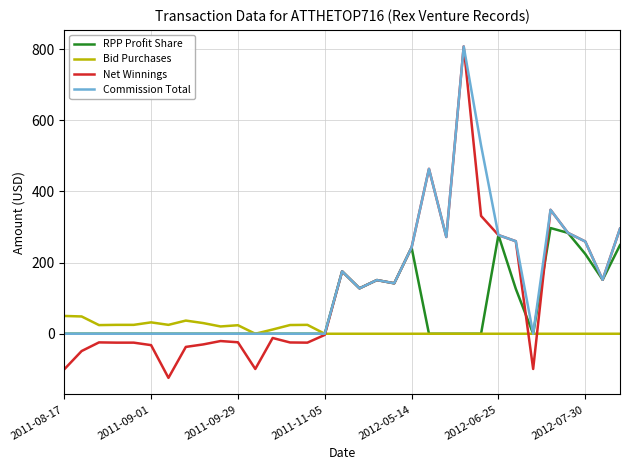

List the series in order of their overall mean, lowest first.

Bid Purchases, RPP Profit Share, Net Winnings, Commission Total